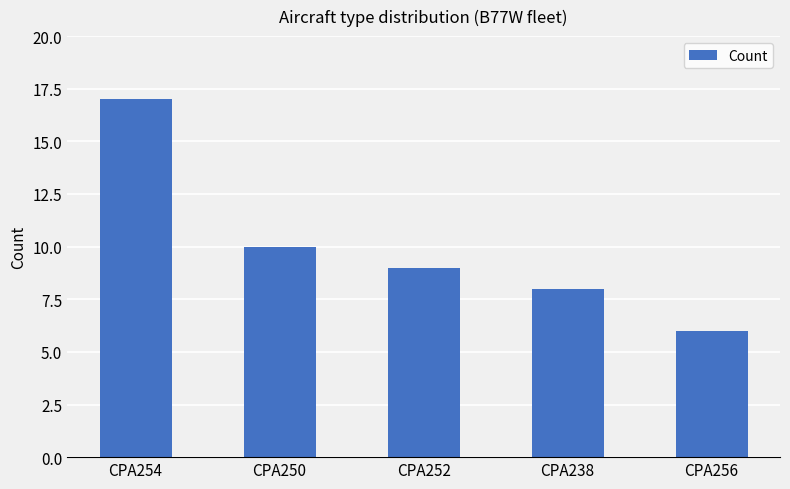

Does the chart contain stacked bars?

No